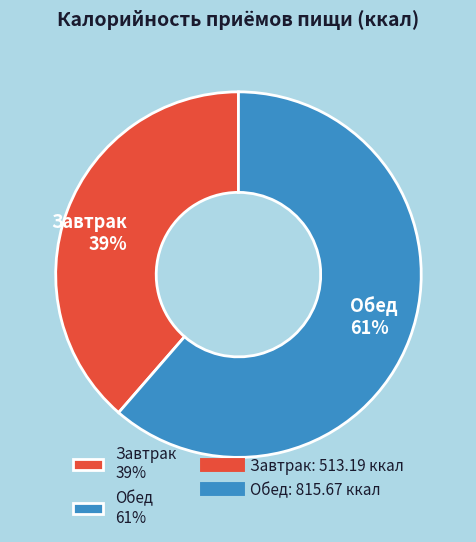

Do Обед and Завтрак together represent more than half of the pie?

Yes